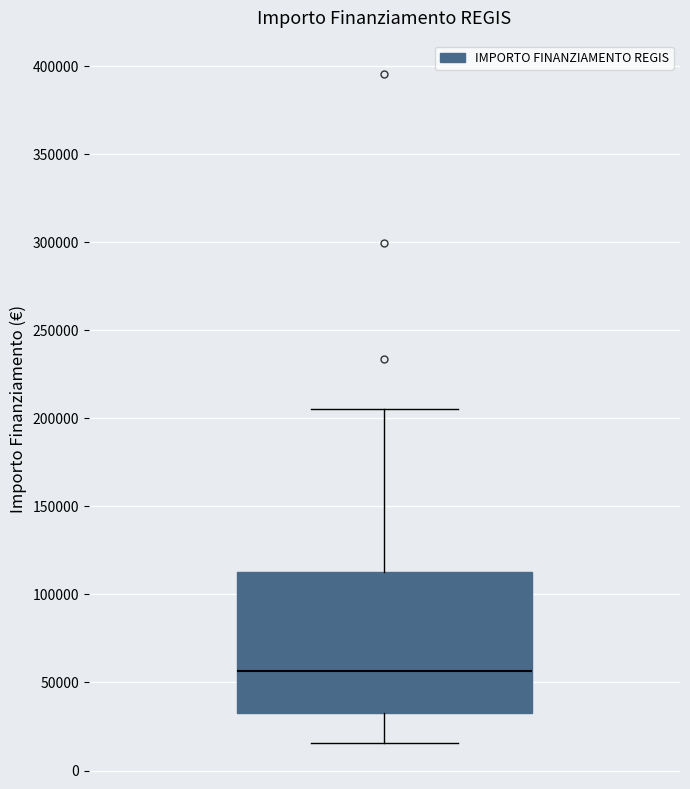

Transcribe this box plot: give where the median line is, the range the box spans, and where the two whiskers end, as read against the y-axis. The values are not printed on the chart, so give them approximately, as read against the axis.

median 55000, box 35000 to 115000, whiskers 15000 to 205000